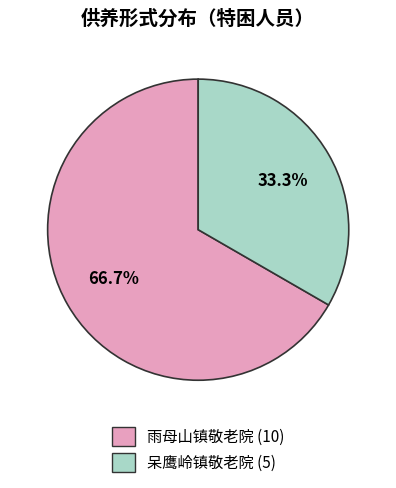

What is the largest slice in the pie chart?

雨母山镇敬老院